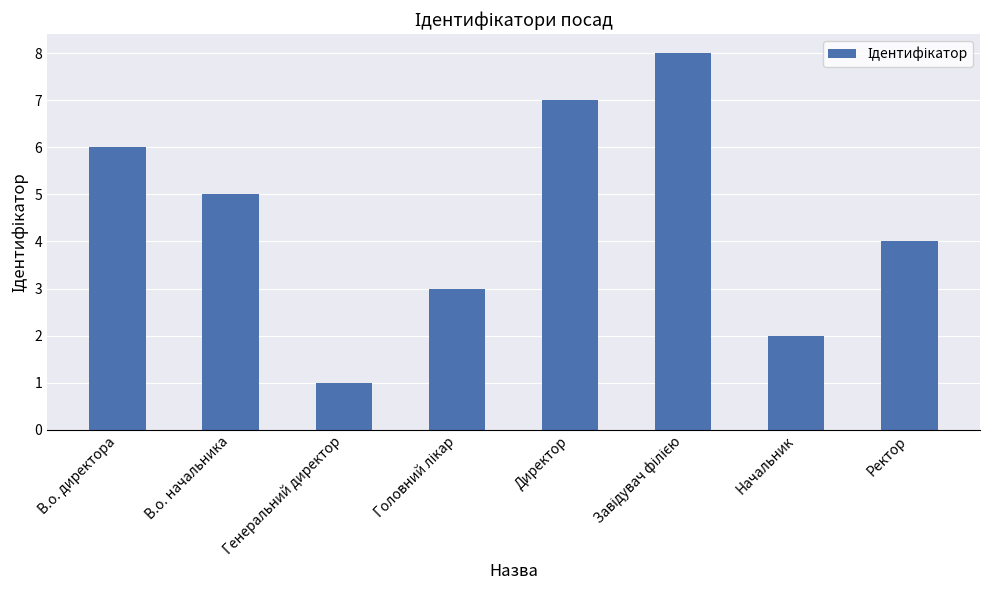

Count the number of data series in this chart.

1